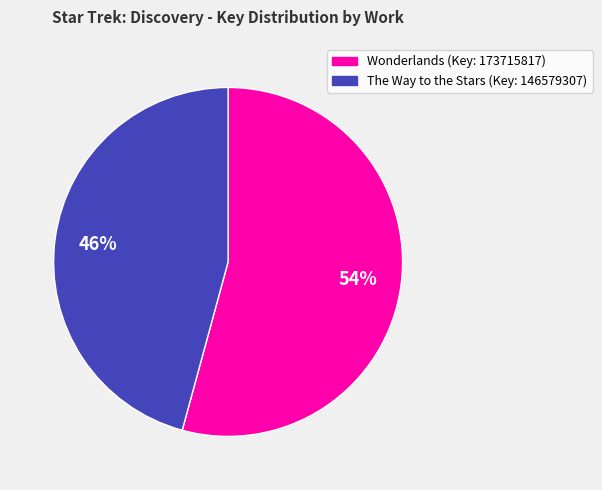

Is the sum of The Way to the Stars (Key: 146579307) and Wonderlands (Key: 173715817) greater than half?

Yes